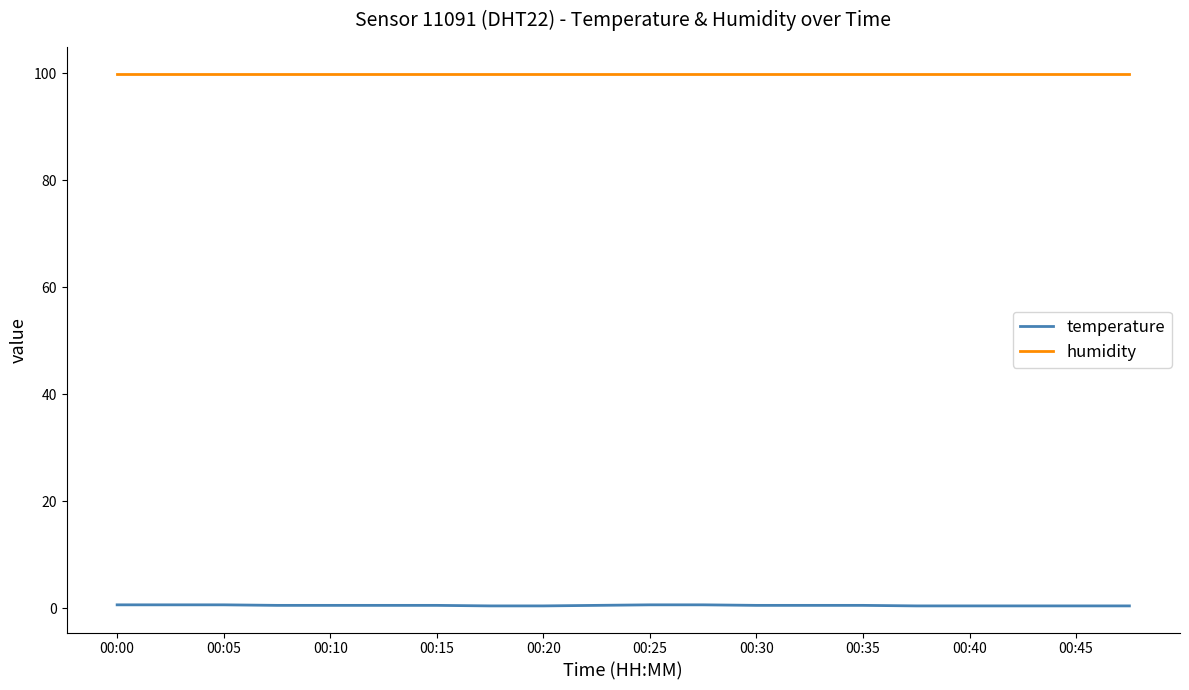

Which series has the largest range (max minus min)?

temperature